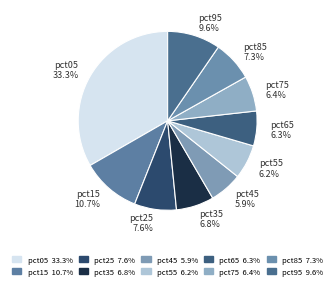

How many segments does this pie chart have?

10